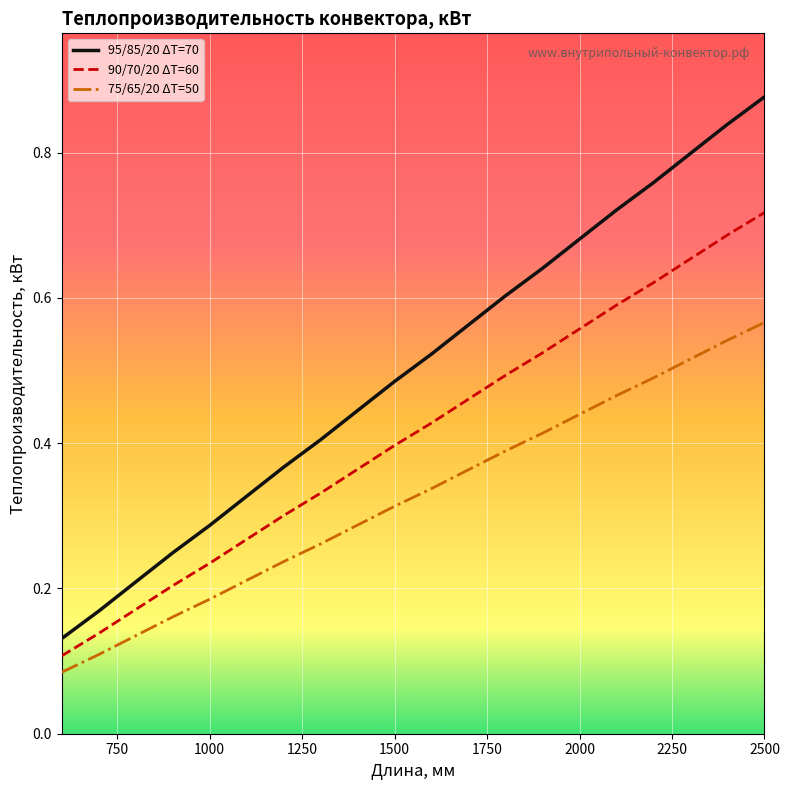

Which series has the widest spread of values?

95/85/20 ΔT=70